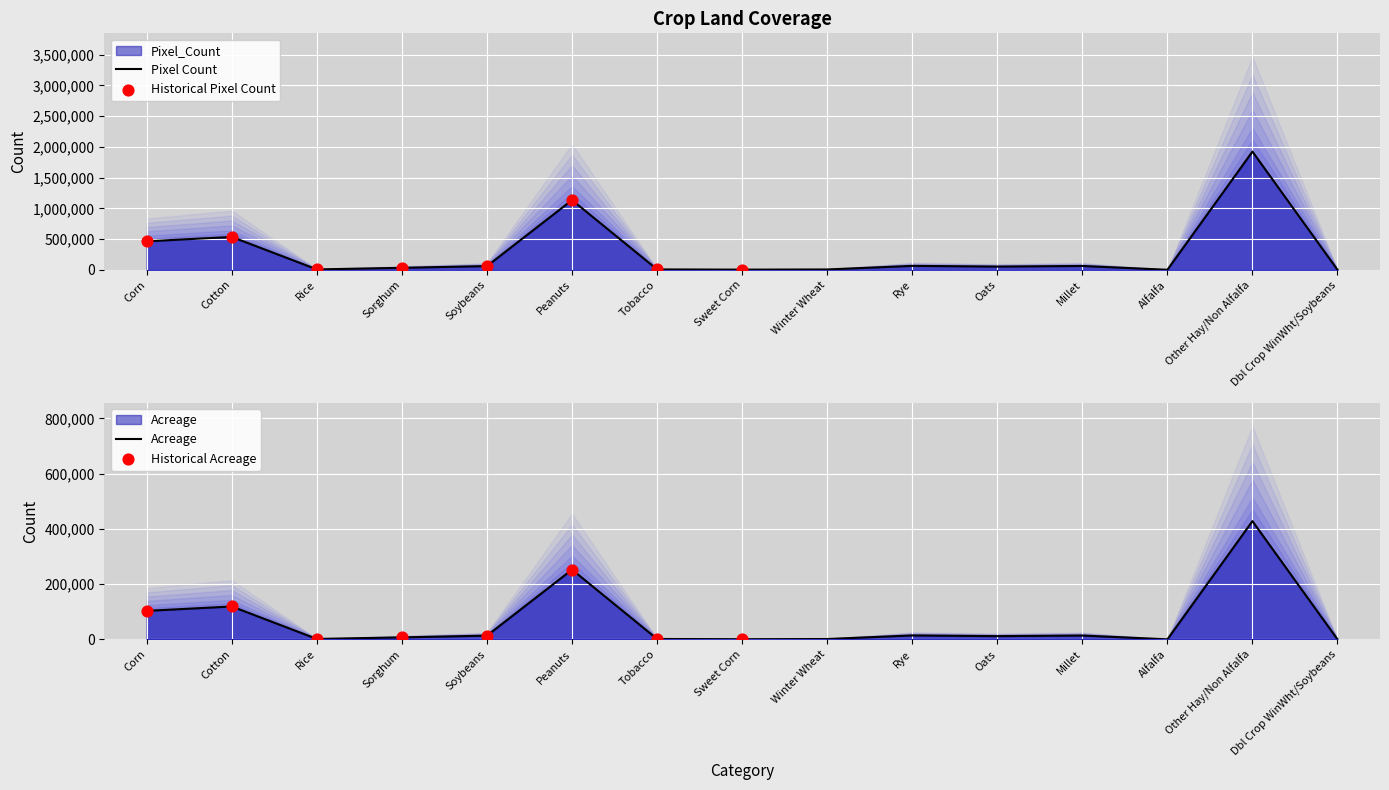

Is the value of Pixel_Count at Oats greater than the value of Acreage at Corn?

No